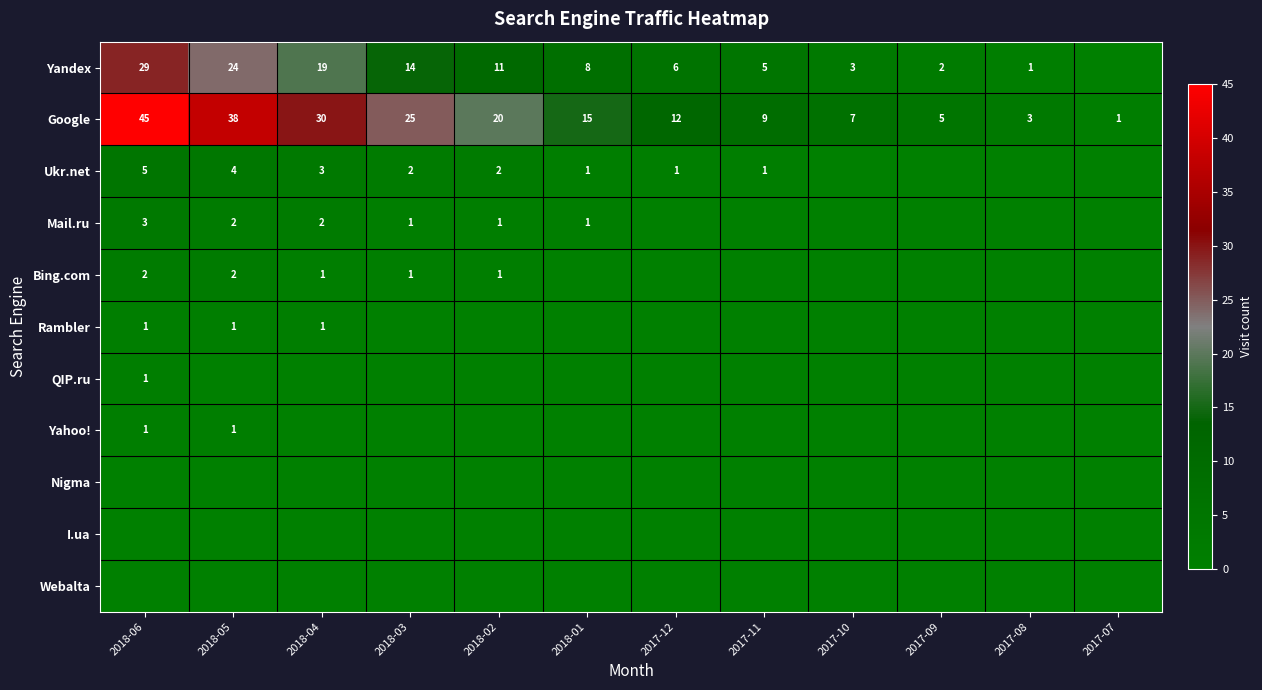

Rank the categories by Google value from lowest to highest.

2017-07, 2017-08, 2017-09, 2017-10, 2017-11, 2017-12, 2018-01, 2018-02, 2018-03, 2018-04, 2018-05, 2018-06